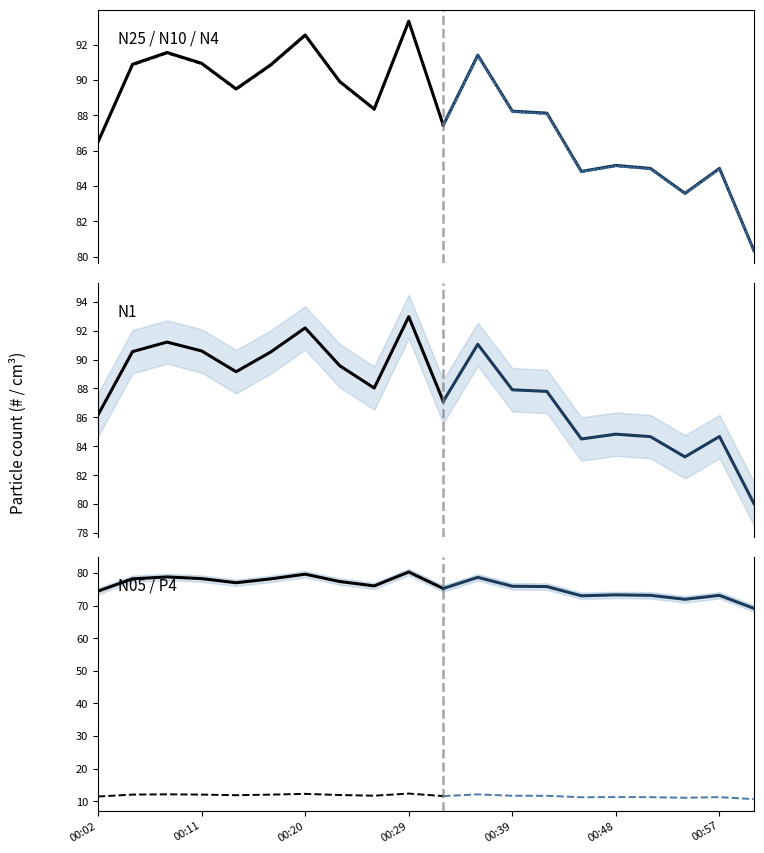

The N4 series shows 127.5 at 10. True or false?

False